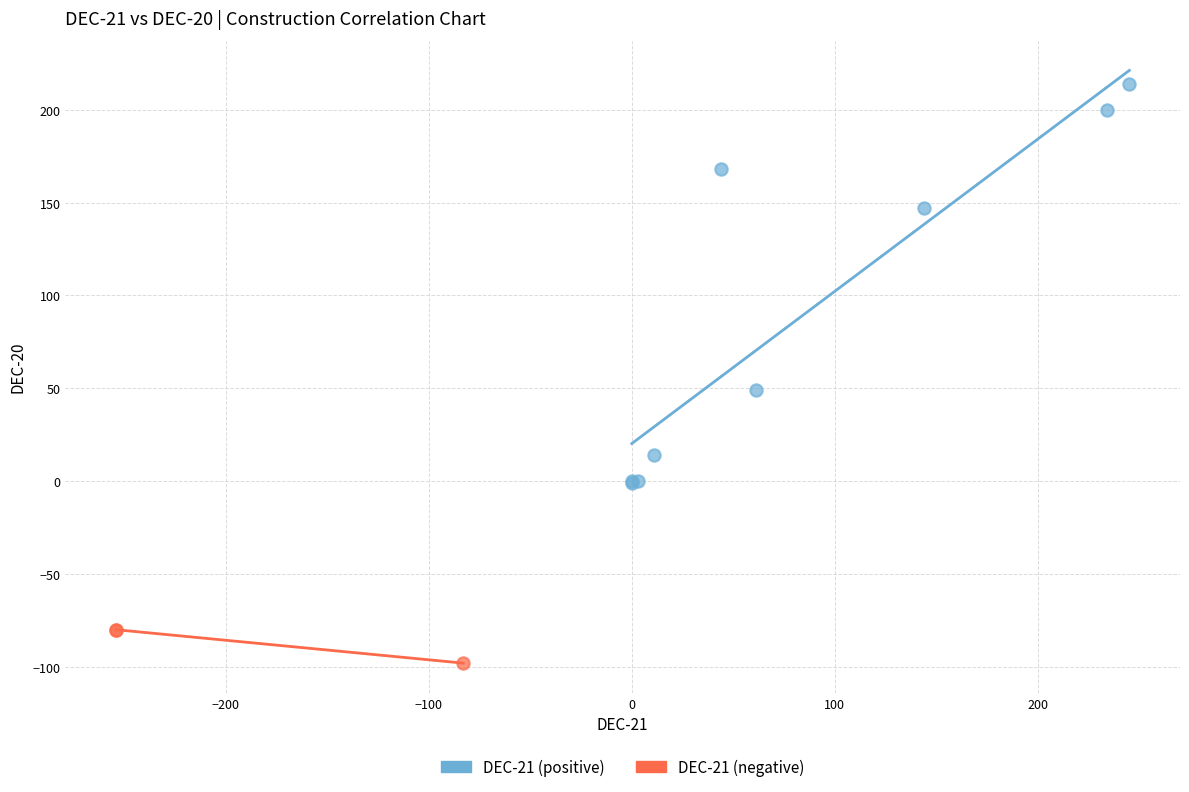

Which series contains the highest Y value?

DEC-21 (positive)